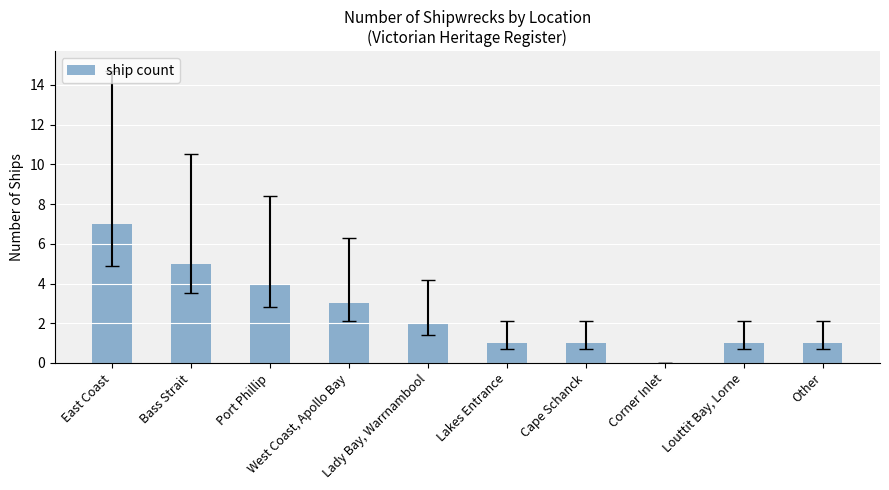

Reading left to right, list all the values displayed in this chart.

East Coast=7	Bass Strait=5	Port Phillip=4	West Coast, Apollo Bay=3	Lady Bay, Warrnambool=2	Lakes Entrance=1	Cape Schanck=1	Corner Inlet=0	Louttit Bay, Lorne=1	Other=1